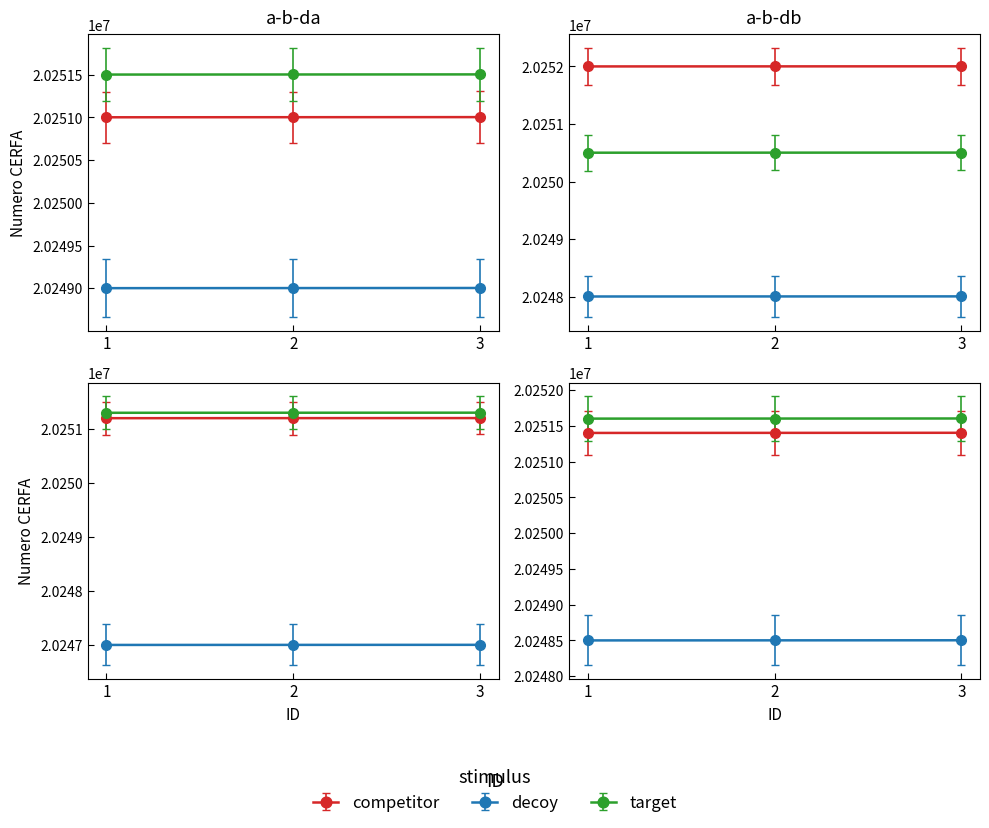

What is the total value across all series at 2?

60753006